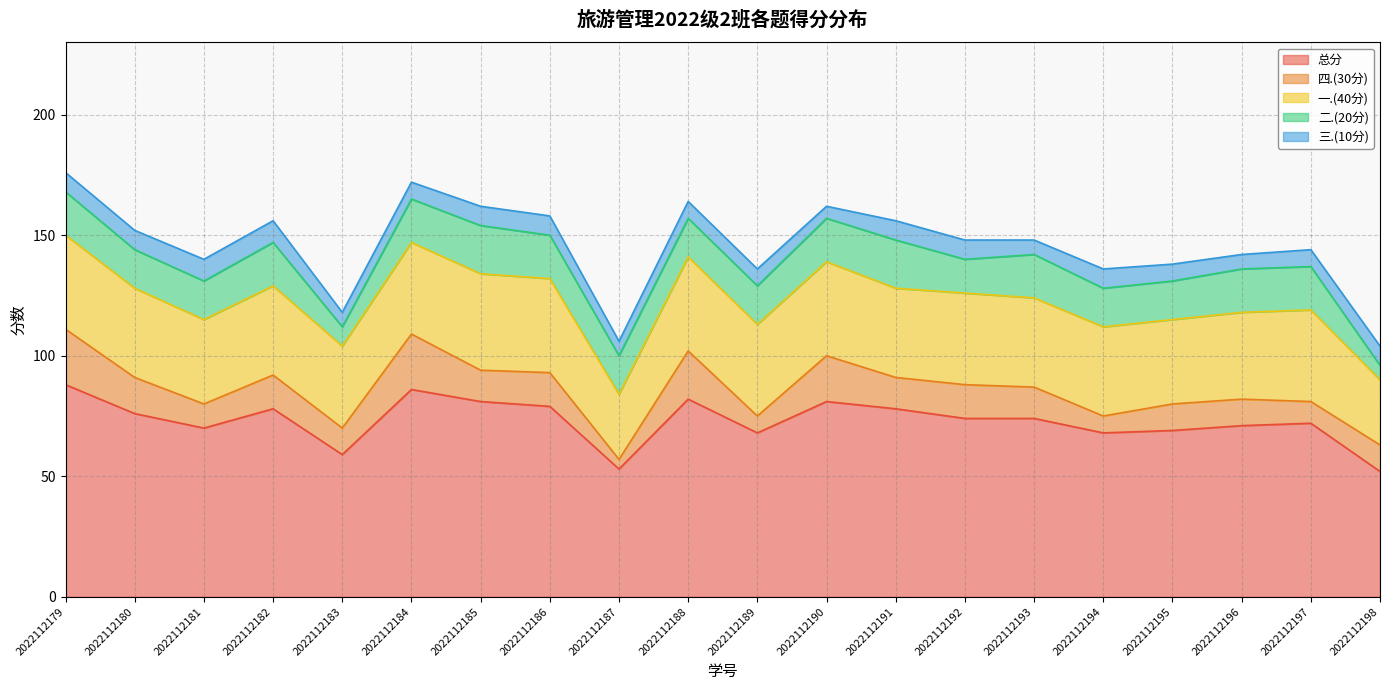

What is the lowest value of the 三.(10分) series?

5